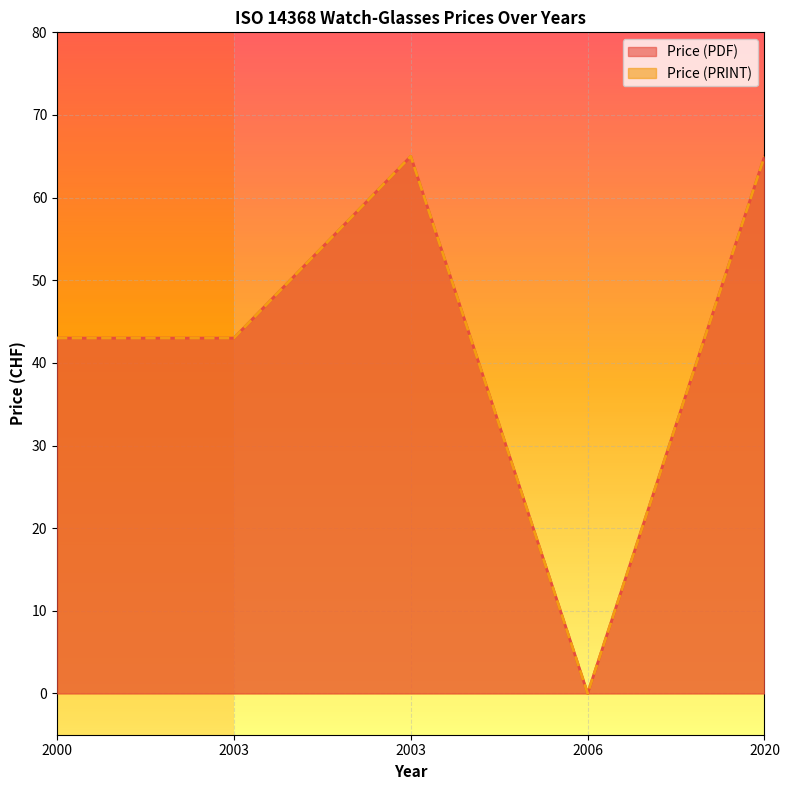

Count the Price (PDF) values in the range 43 to 65.

4